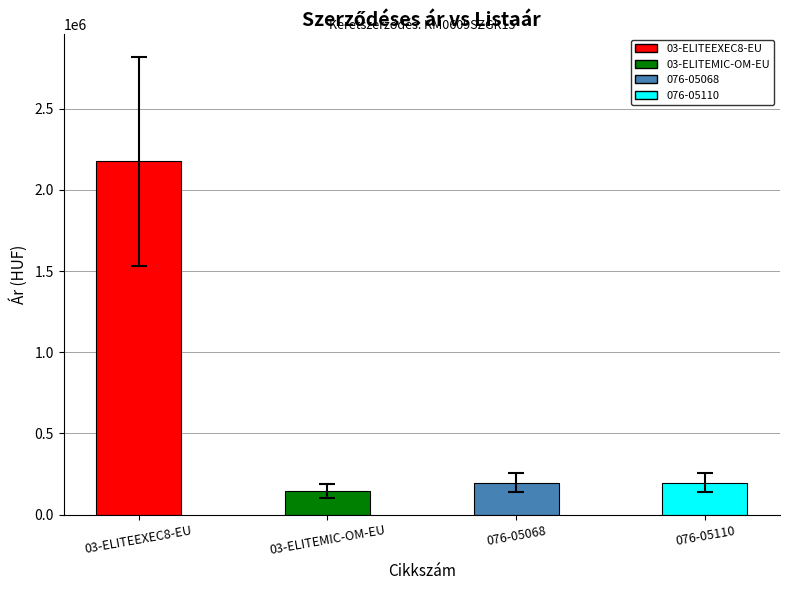

What is the ratio of the value at 03-ELITEEXEC8-EU to the value at 076-05068?

11.1